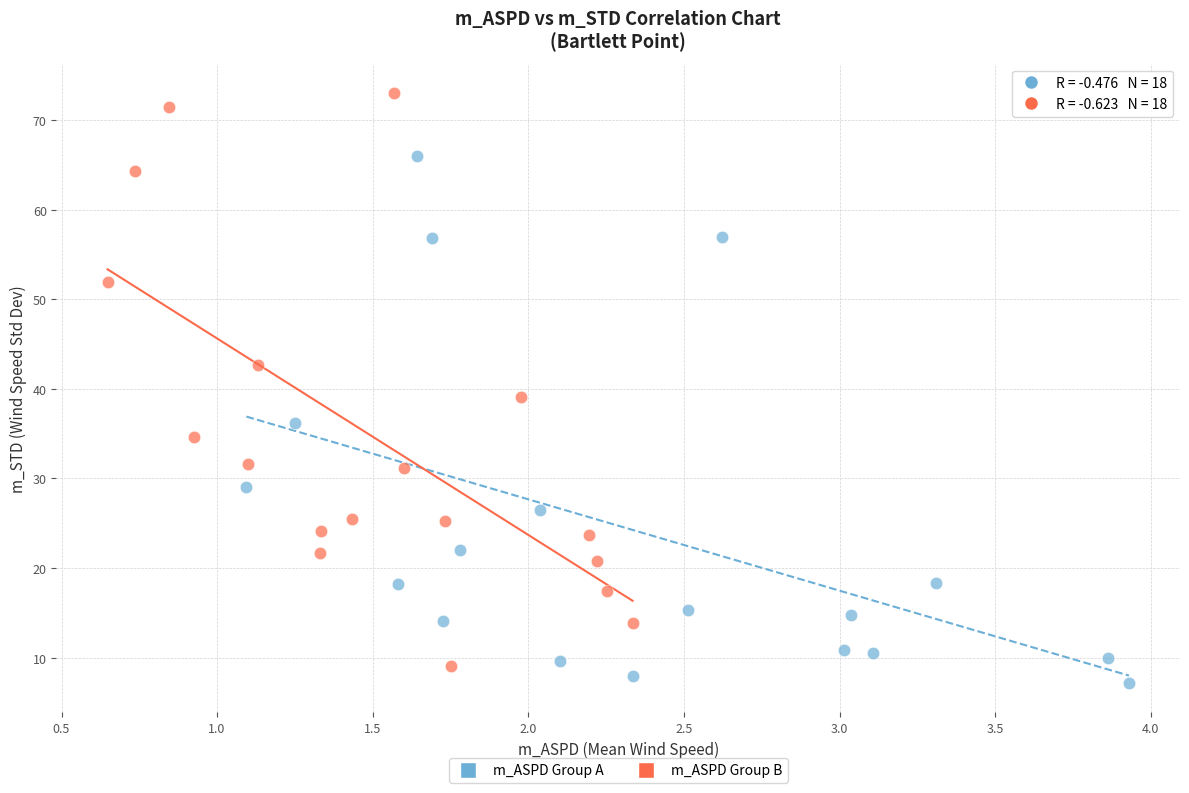

Which series has the largest Y range (max minus min)?

m_ASPD Group B